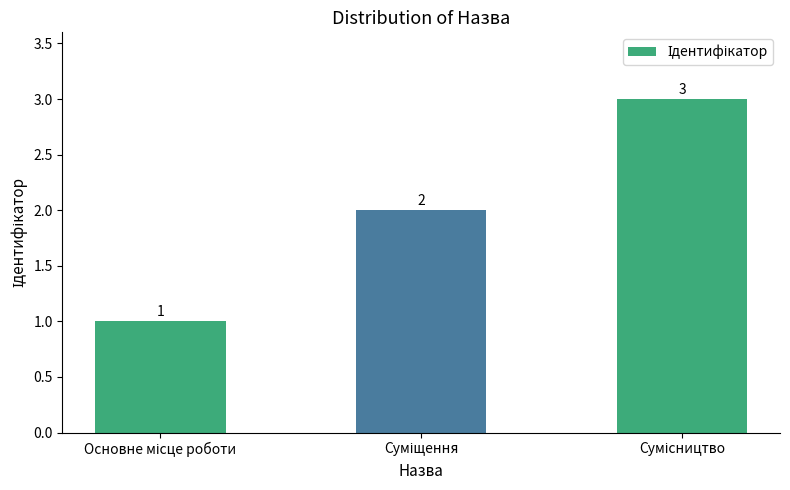

What is the smallest value displayed?

1